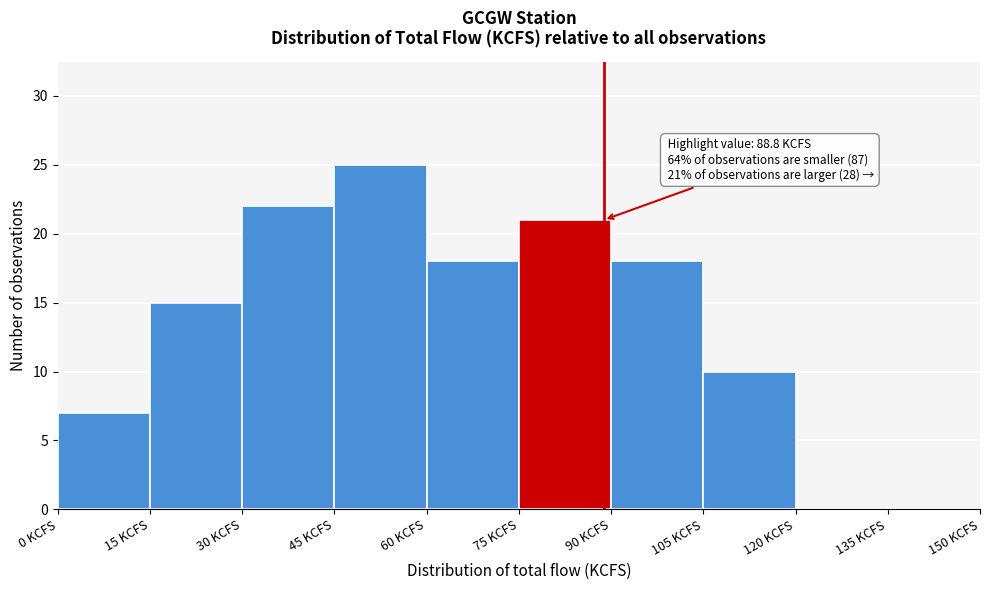

Over which range of the x-axis is the bar tallest?

45 to 60